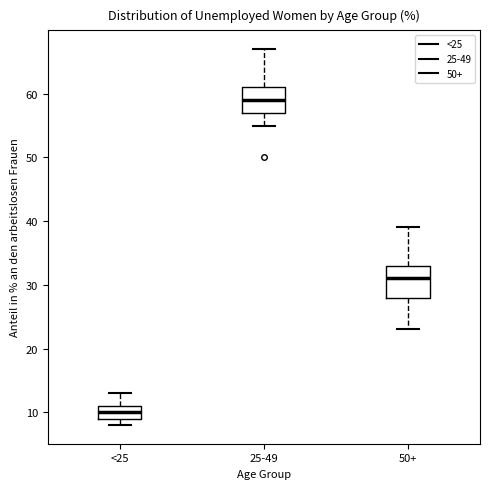

Reading left to right, transcribe this box plot: for each box, give where its median line is, the range the box spans, and where its two whiskers end, as read against the y-axis. The values are not printed on the chart, so give them approximately, as read against the axis.

<25: median 10, box 9 to 11, whiskers 8 to 13
25-49: median 59, box 57 to 61, whiskers 55 to 67
50+: median 31, box 28 to 33, whiskers 23 to 39